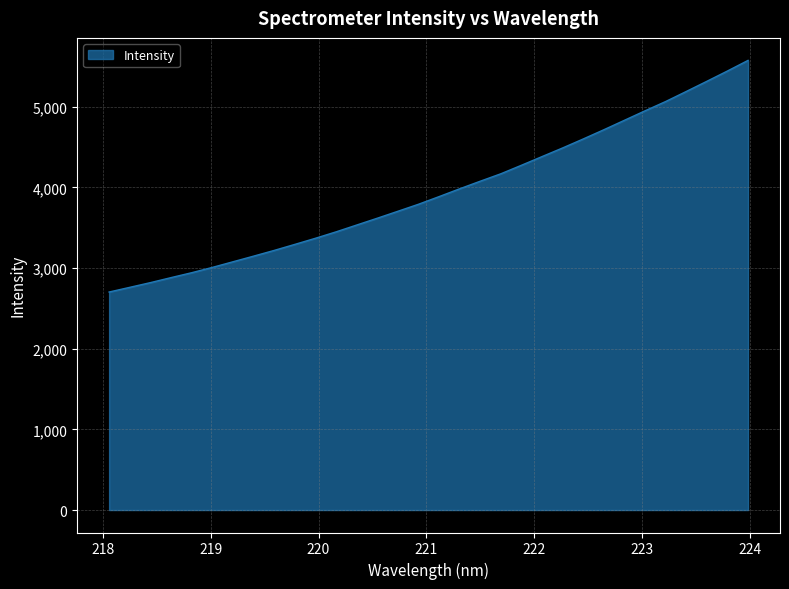

What is the minimum value shown in the chart?

2702.3